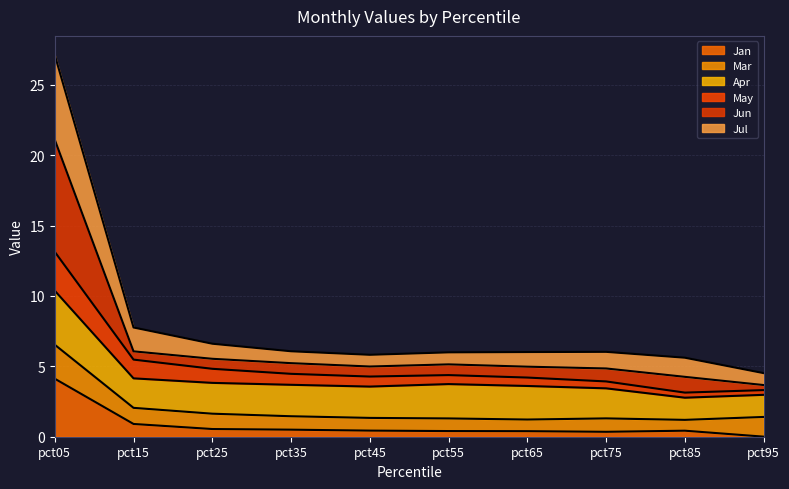

What is the total value across all series at pct45?

5.8